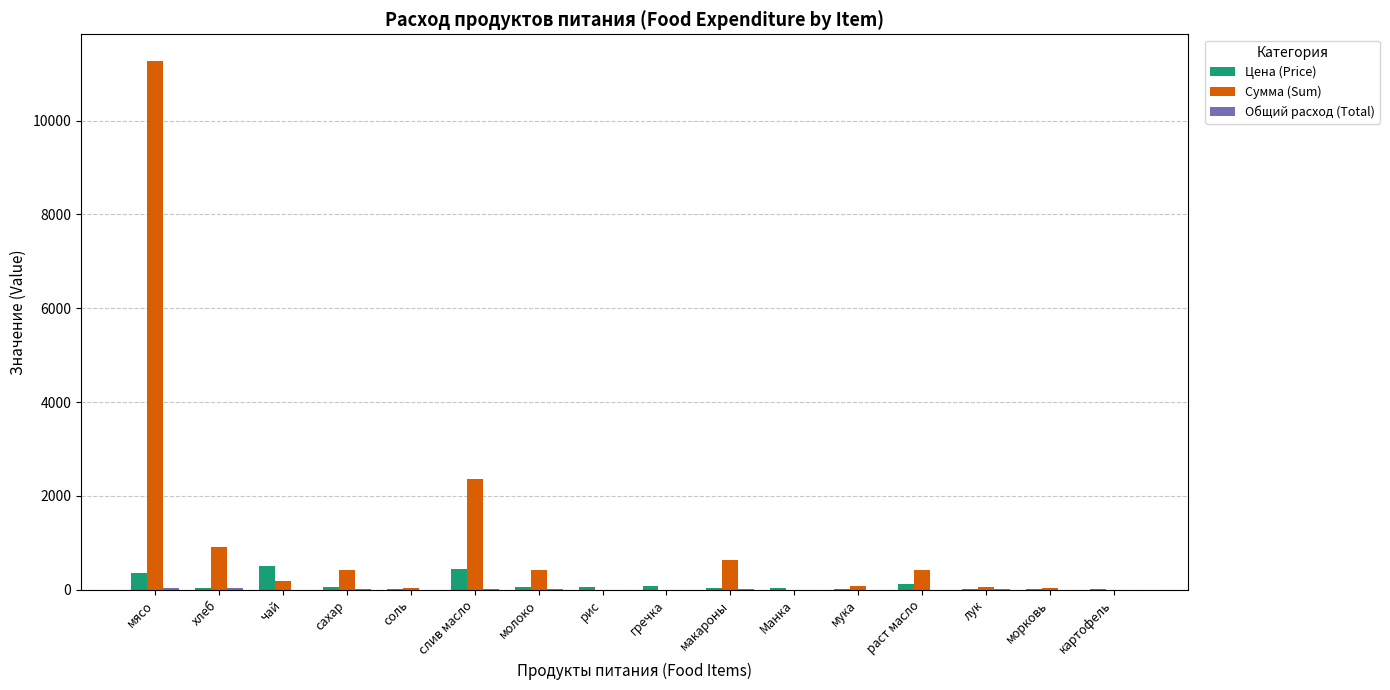

Is it true that Сумма (Sum) equals 4139.1 at слив масло?

False